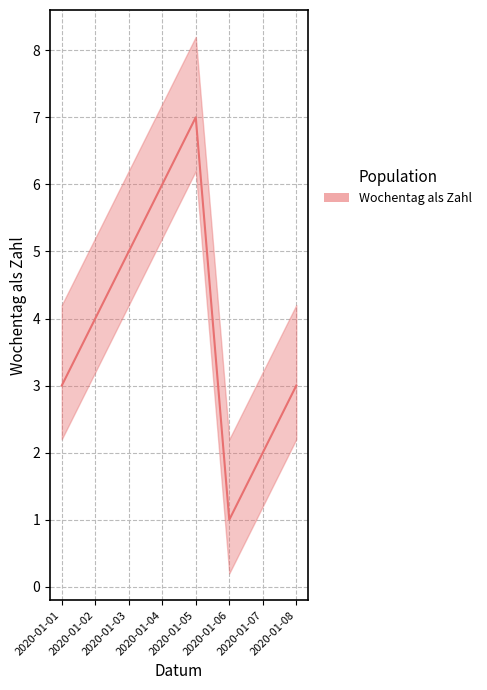

The chart shows a value of 6 at 2020-01-04. True or false?

True